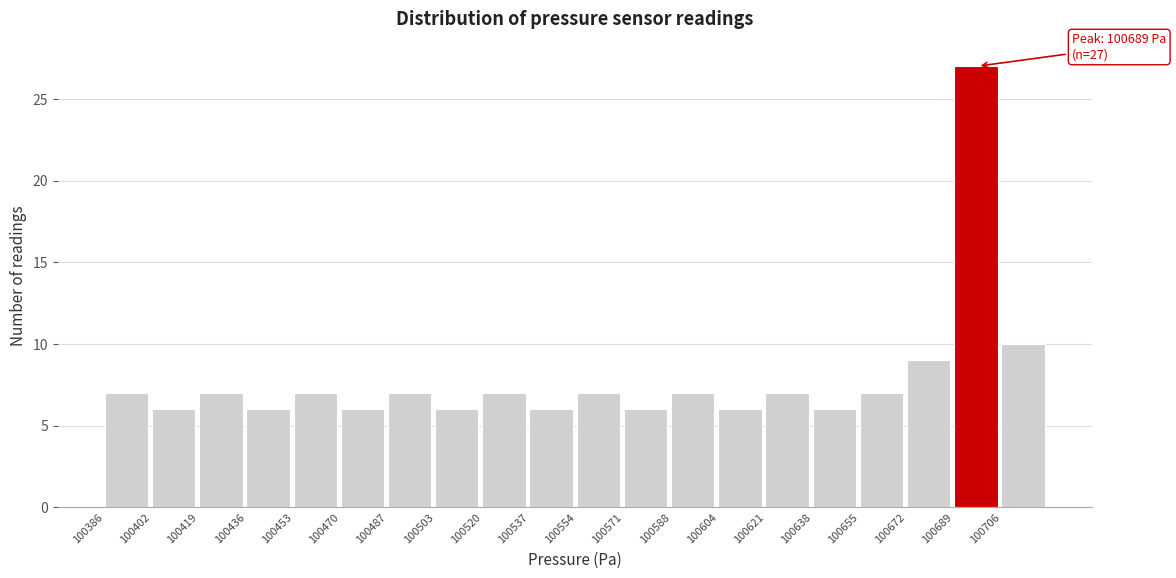

Which range on the x-axis has the tallest bar?

100688 to 100706